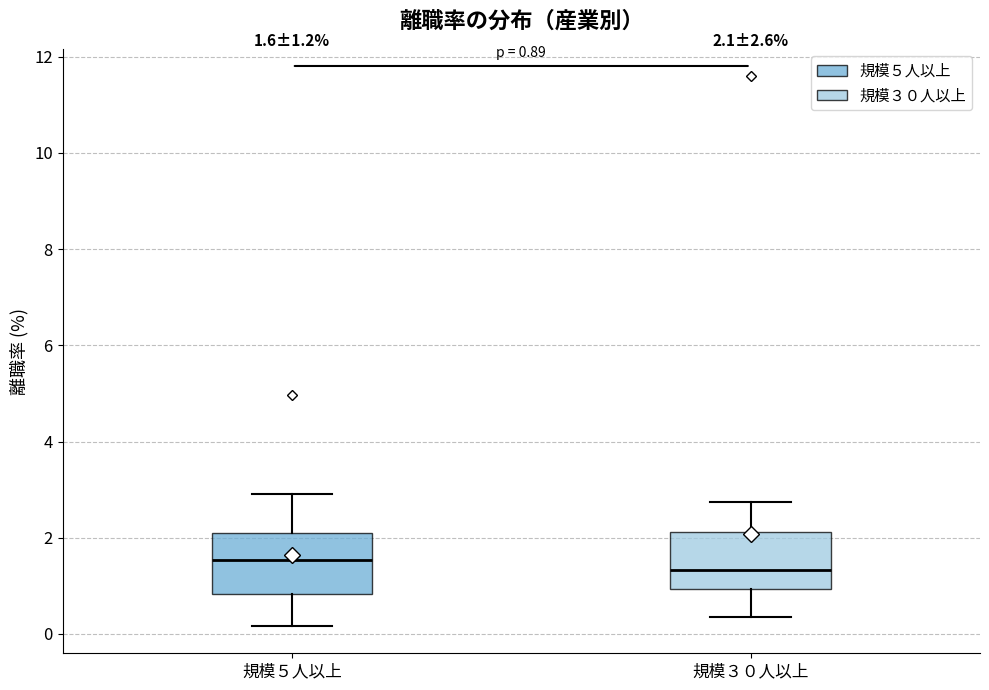

Which box's median line is the highest?

規模５人以上